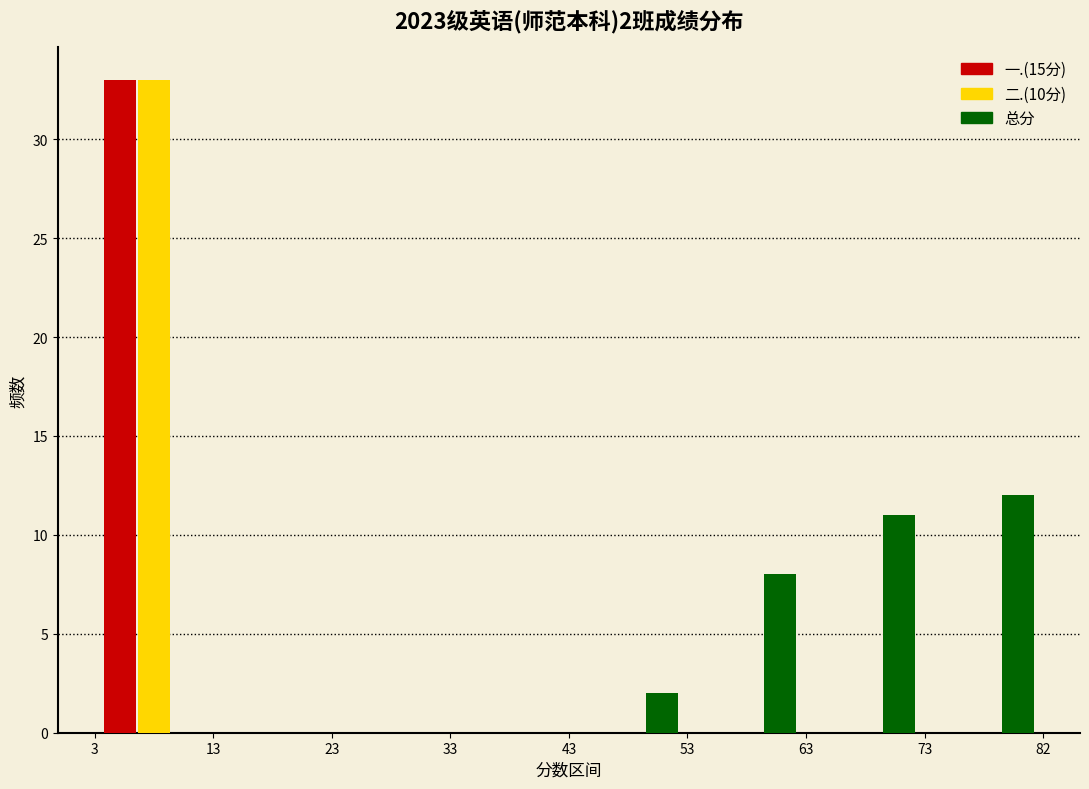

In the 总分 series, which range on the x-axis has the tallest bar?

73 to 82